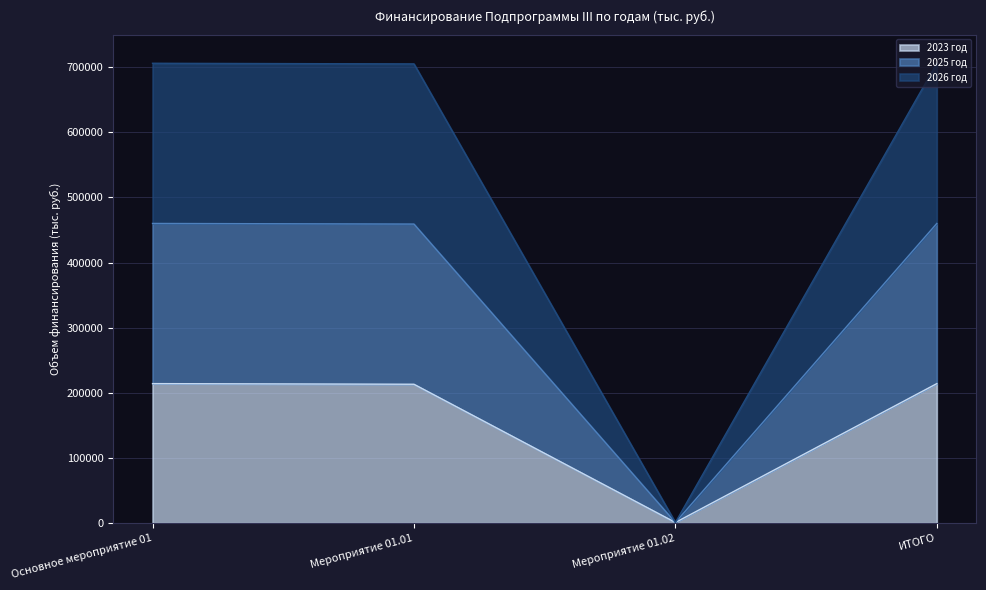

Does the chart display data point markers on the line(s)?

No